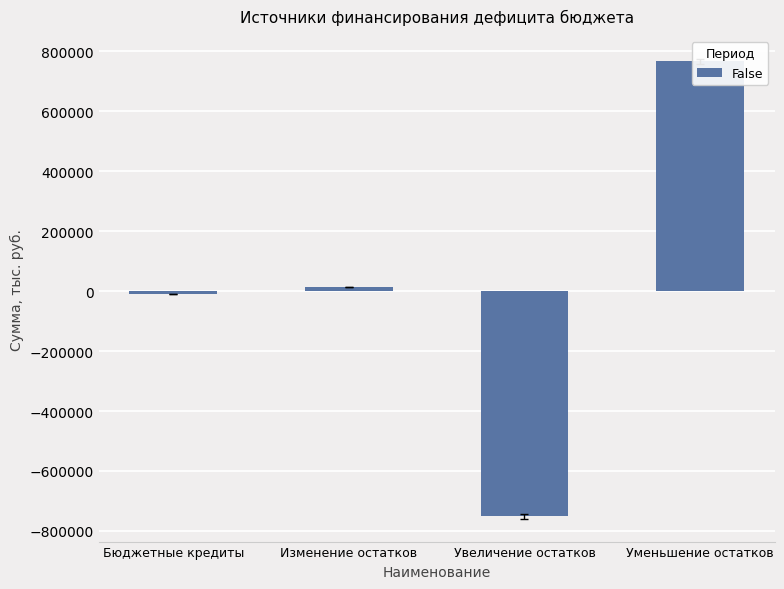

Rank the categories by value from lowest to highest.

Увеличение остатков, Бюджетные кредиты, Изменение остатков, Уменьшение остатков